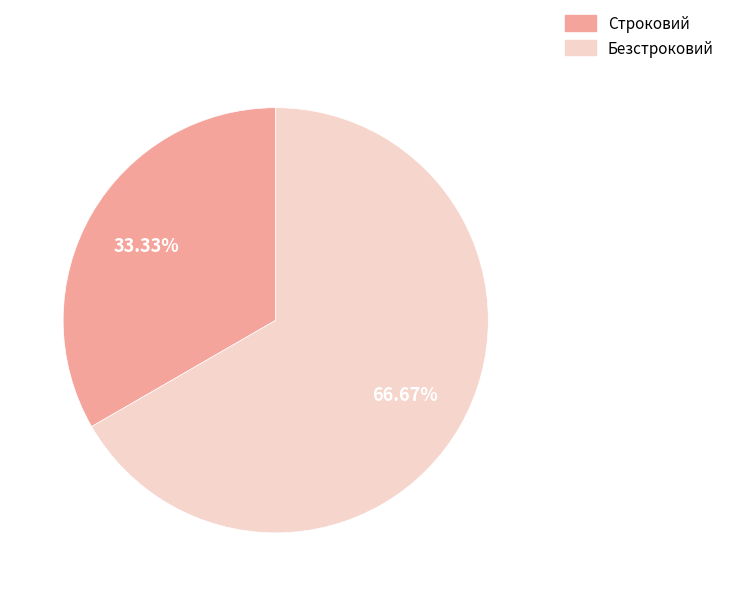

To the nearest percent, what portion does Безстроковий represent?

67%